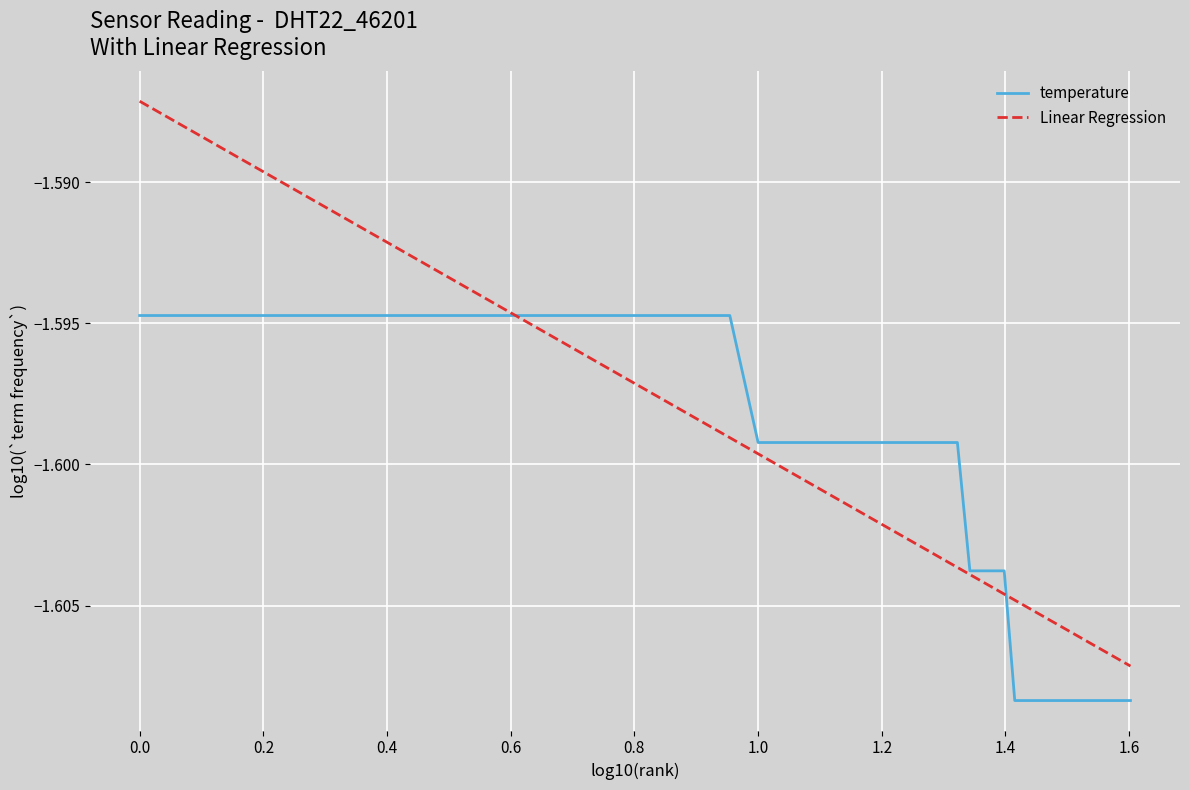

Which series has the largest range (max minus min)?

Linear Regression